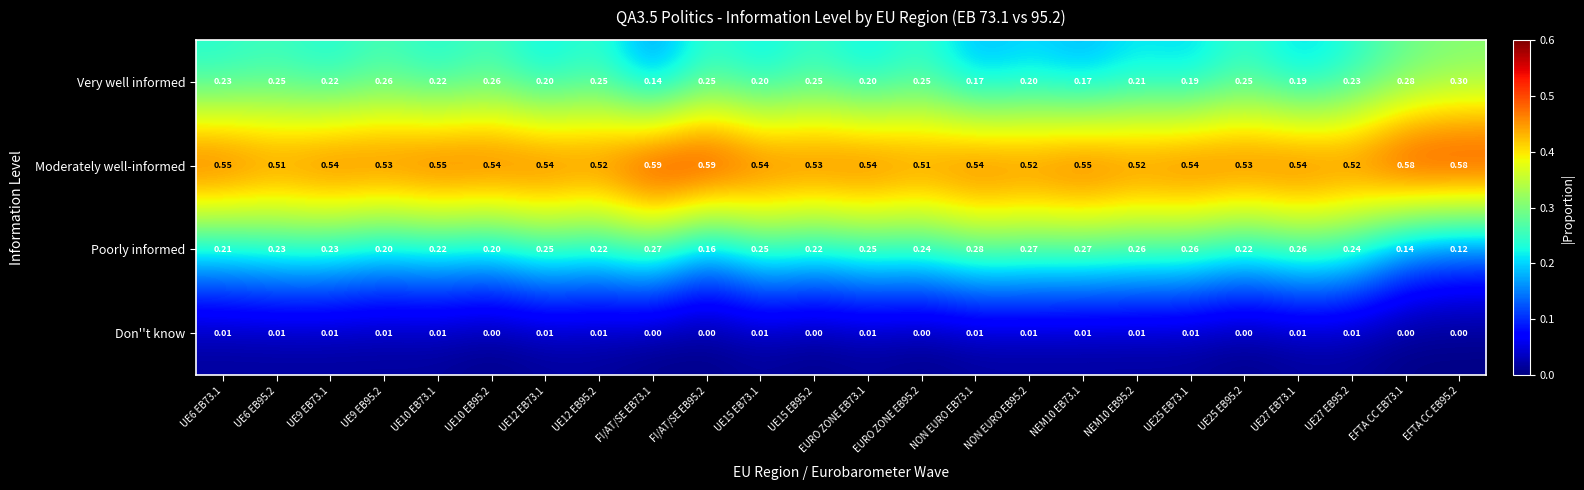

At UE12 EB73.1, list the series in order from largest to smallest.

Moderately well-informed, Poorly informed, Very well informed, Don''t know